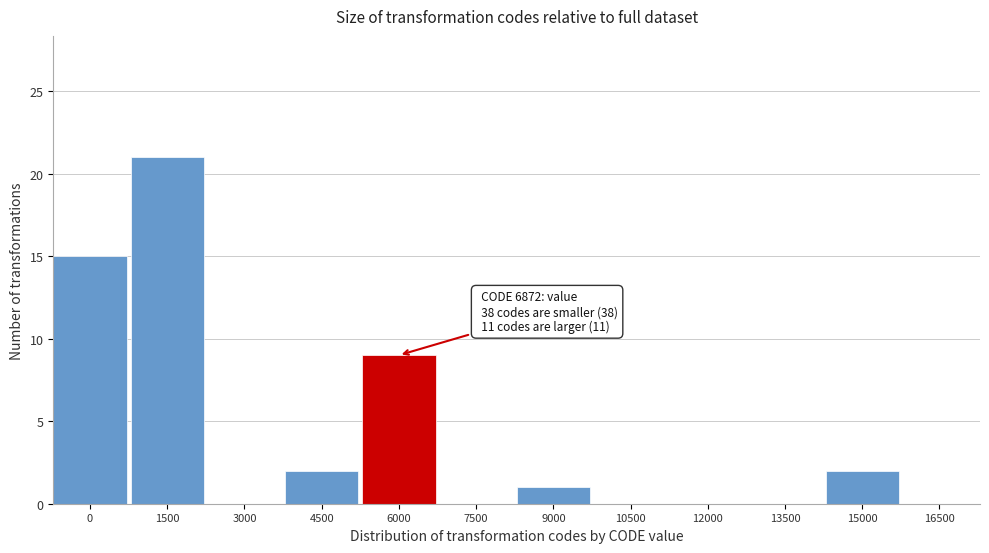

Reading left to right, extract all data points from this chart.

0=15	1500=21	3000=0	4500=2	6000=9	7500=0	9000=1	10500=0	12000=0	13500=0	15000=2	16500=0